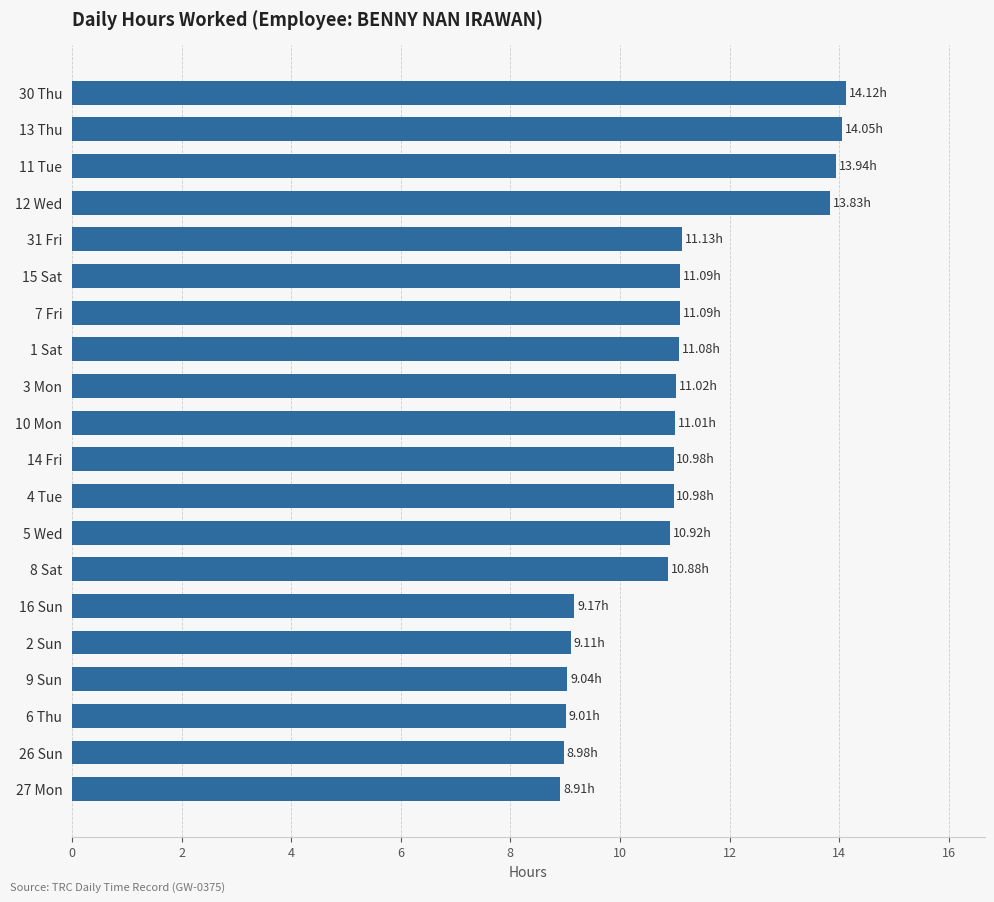

What is the difference between the maximum and minimum values?

5.2